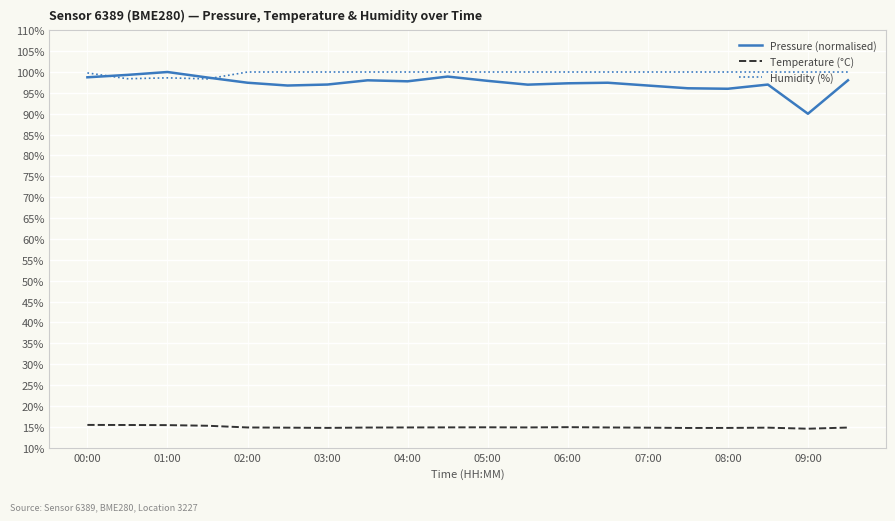

Which series has the widest spread of values?

Pressure (normalised)